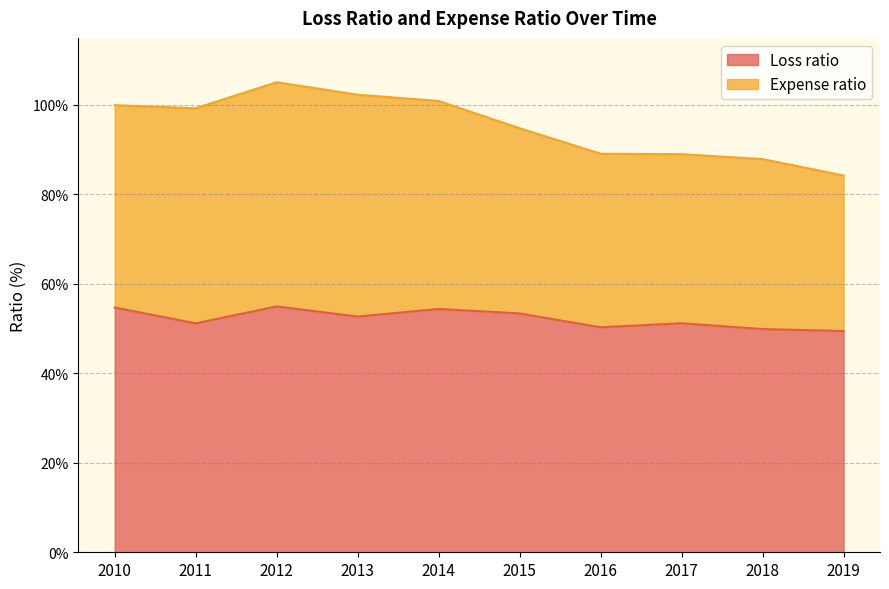

Which category has the highest value across all series?

2012